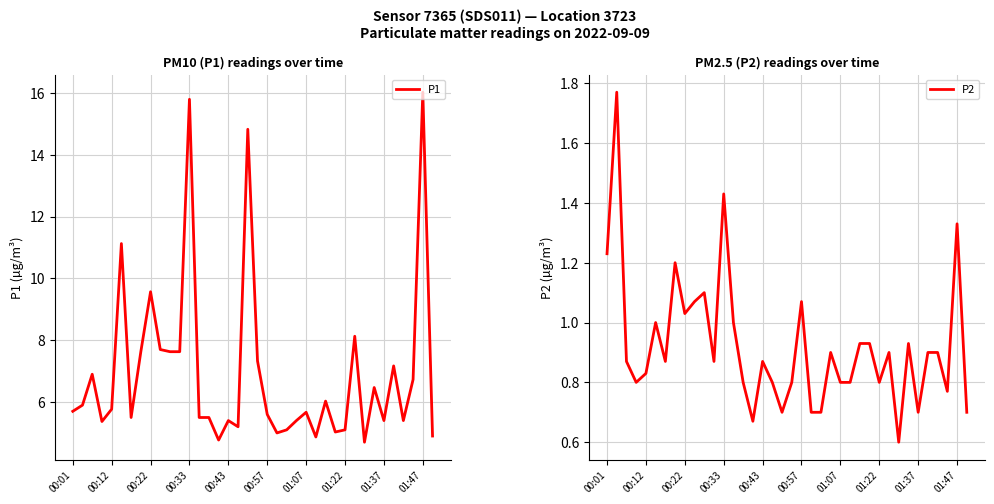

Rank the series at 11 from highest to lowest value.

P1, P2